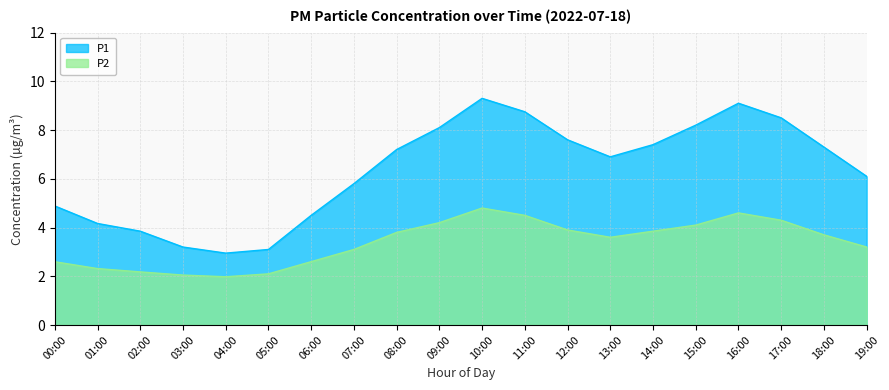

Reading left to right, extract all data points from this chart.

P1: 4.9	4.2	3.9	3.2	3.0	3.1	4.5	5.8	7.2	8.1	9.3	8.8	7.6	6.9	7.4	8.2	9.1	8.5	7.3	6.1
P2: 2.6	2.3	2.2	2.0	2.0	2.1	2.6	3.1	3.8	4.2	4.8	4.5	3.9	3.6	3.9	4.1	4.6	4.3	3.7	3.2